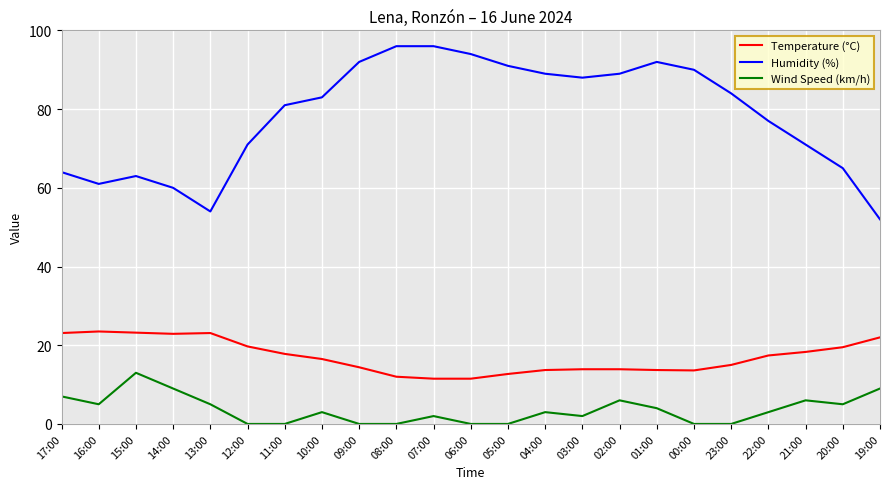

Which series has the largest range (max minus min)?

Humidity (%)